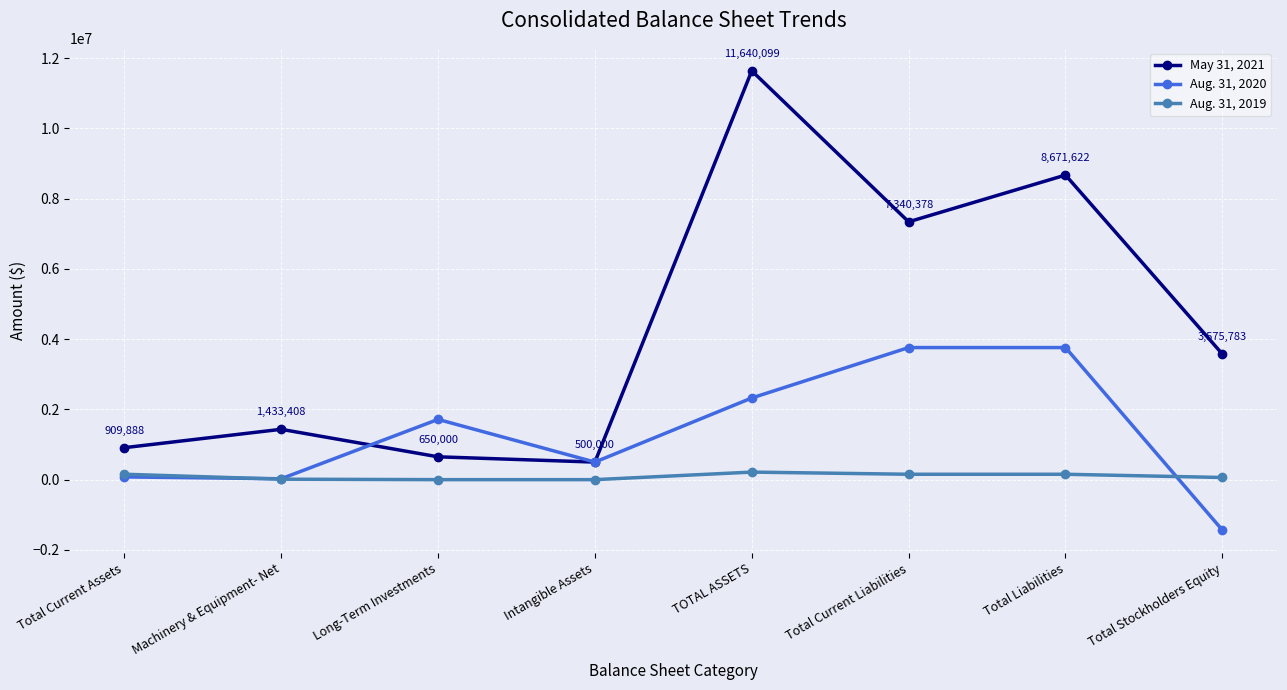

Which series has the widest spread of values?

May 31, 2021